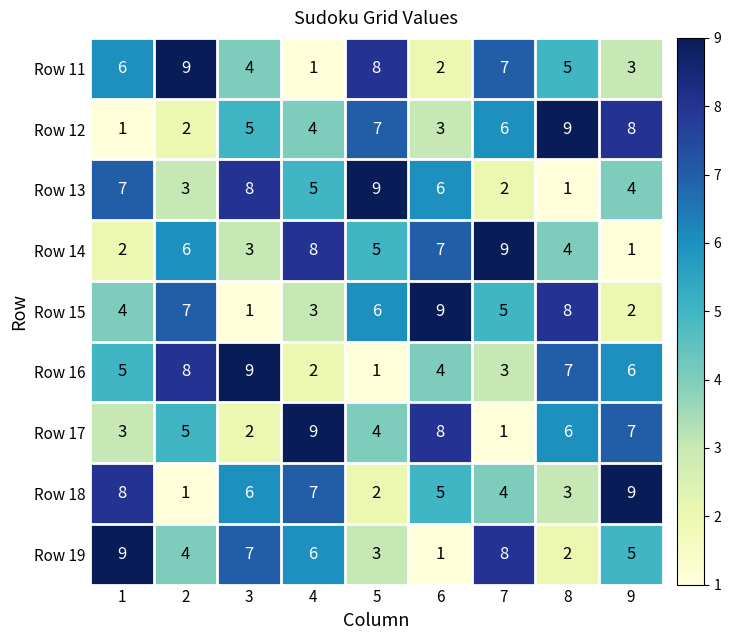

What is the difference between the highest and lowest values at 1?

8